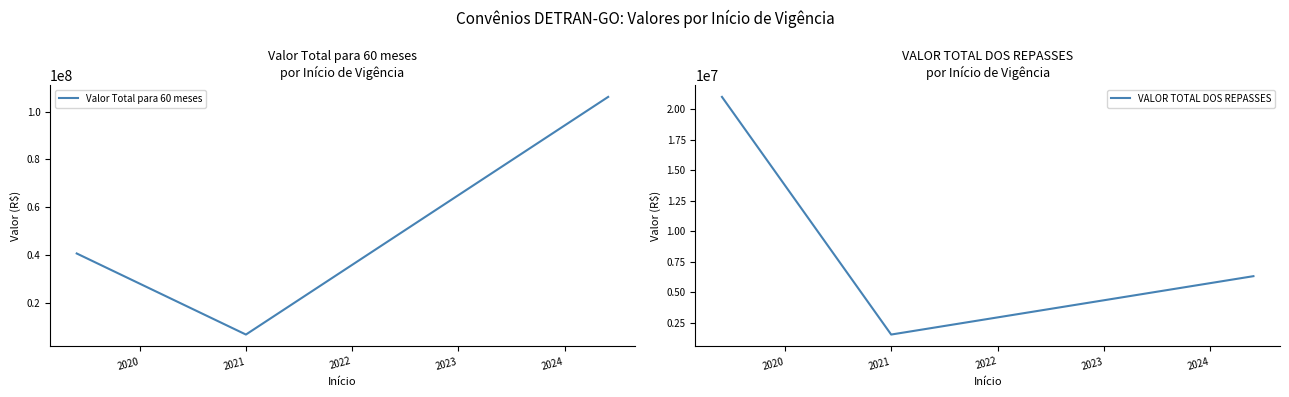

What is the maximum value for Valor Total para 60 meses?

106140000.0